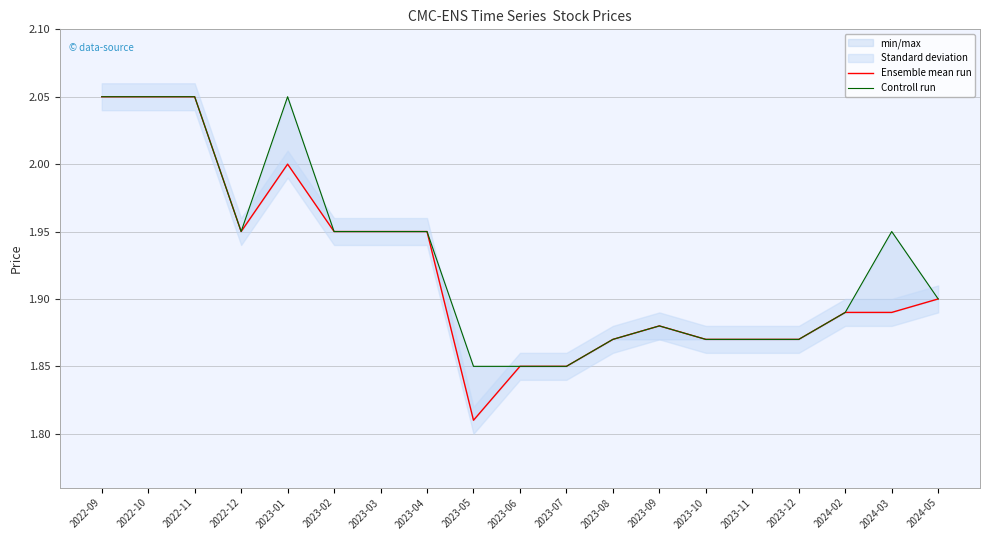

True or false: Ensemble mean run and Controll run cross at least once.

False